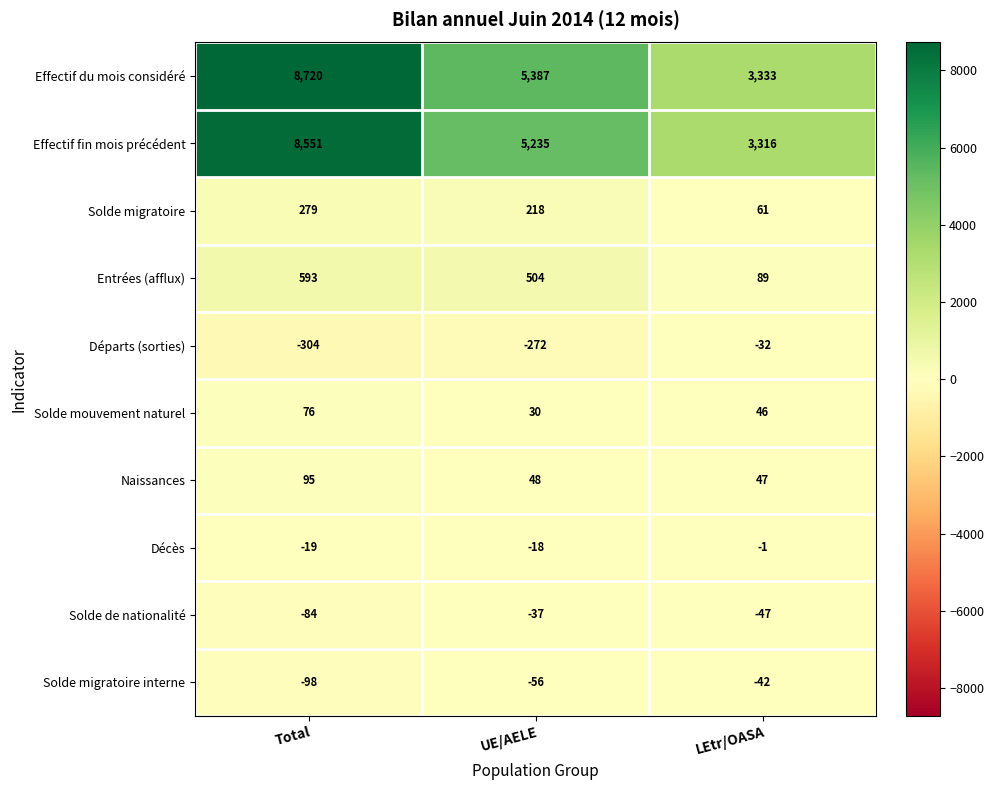

Reading left to right, transcribe all the data shown in this chart.

Effectif du mois considéré: 8720	5387	3333
Effectif fin mois précédent: 8551	5235	3316
Solde migratoire: 279	218	61
Entrées (afflux): 593	504	89
Départs (sorties): -304	-272	-32
Solde mouvement naturel: 76	30	46
Naissances: 95	48	47
Décès: -19	-18	-1
Solde de nationalité: -84	-37	-47
Solde migratoire interne: -98	-56	-42